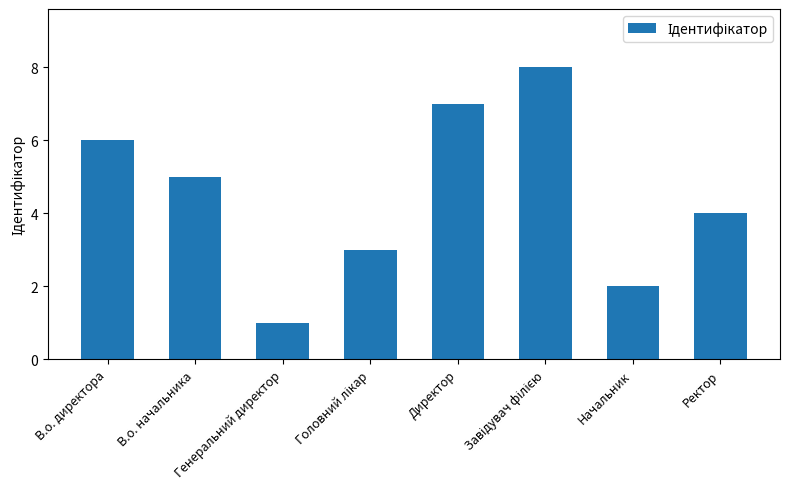

At which category does the chart reach its minimum across all series?

Генеральний директор